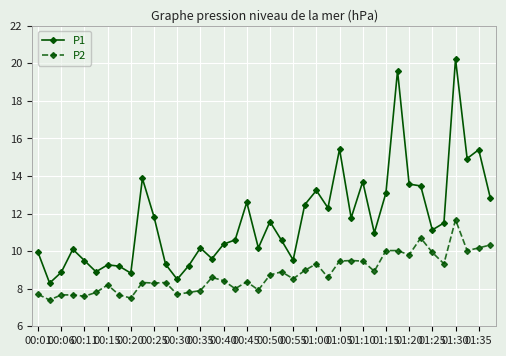

Which series has the largest range (max minus min)?

P1